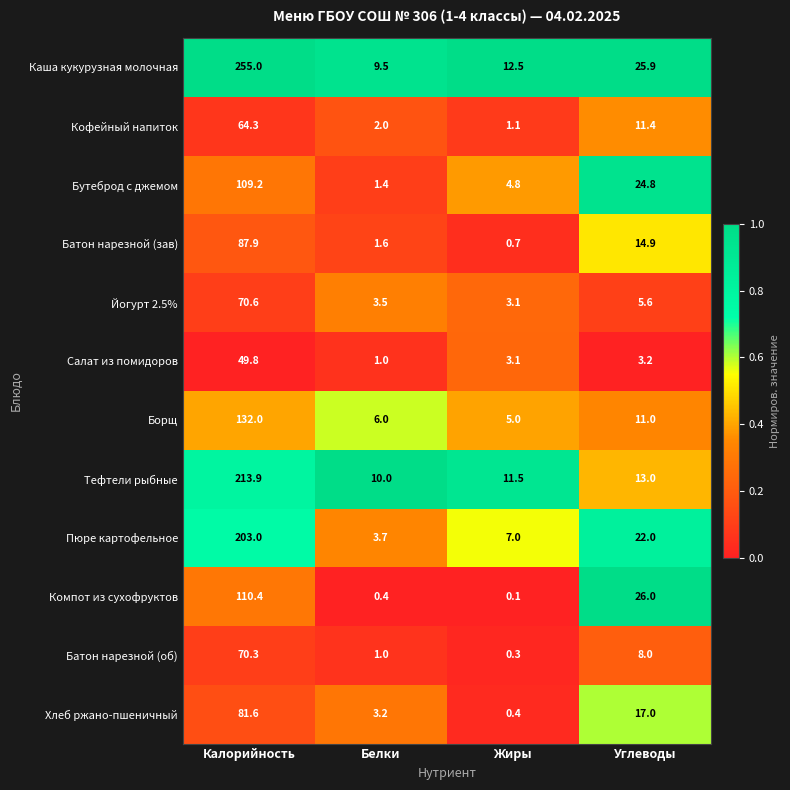

What value does the Каша кукурузная молочная series have at Углеводы?

25.9